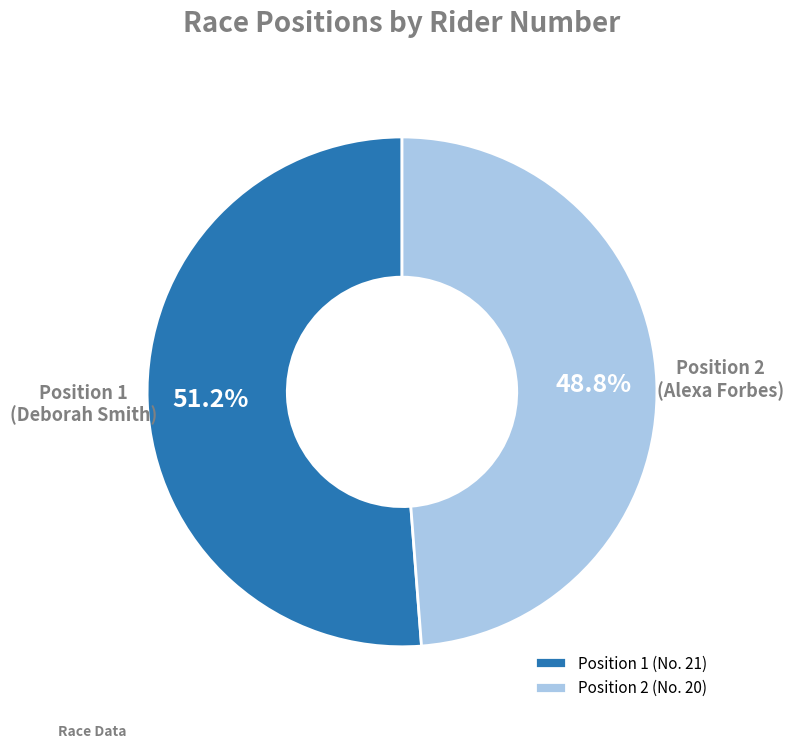

To the nearest percent, what is the average slice percentage?

50%